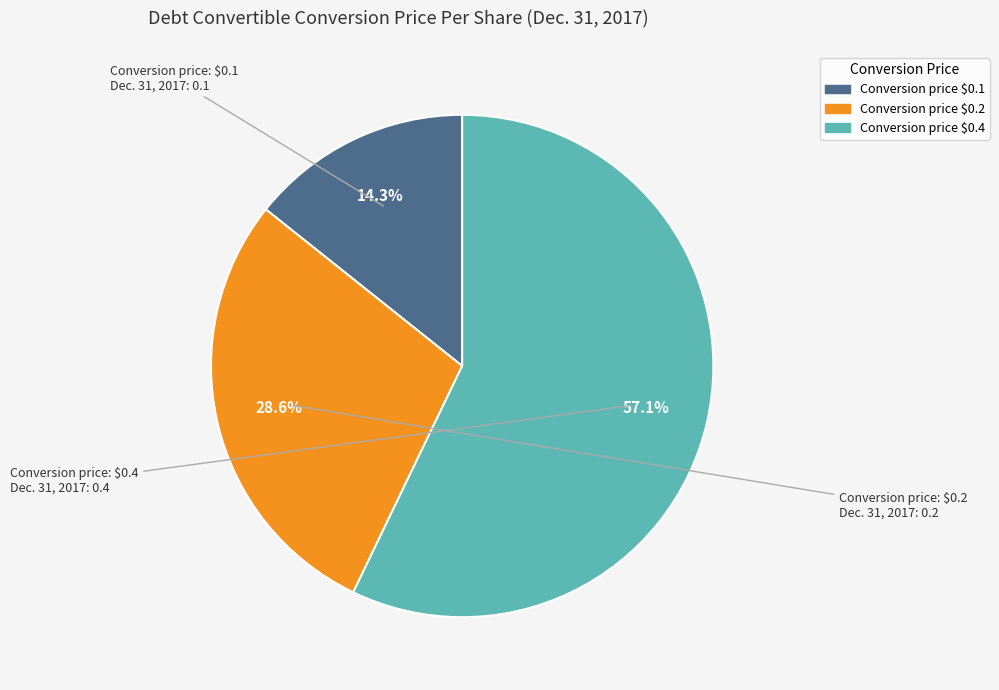

How many slices are in this pie chart?

3